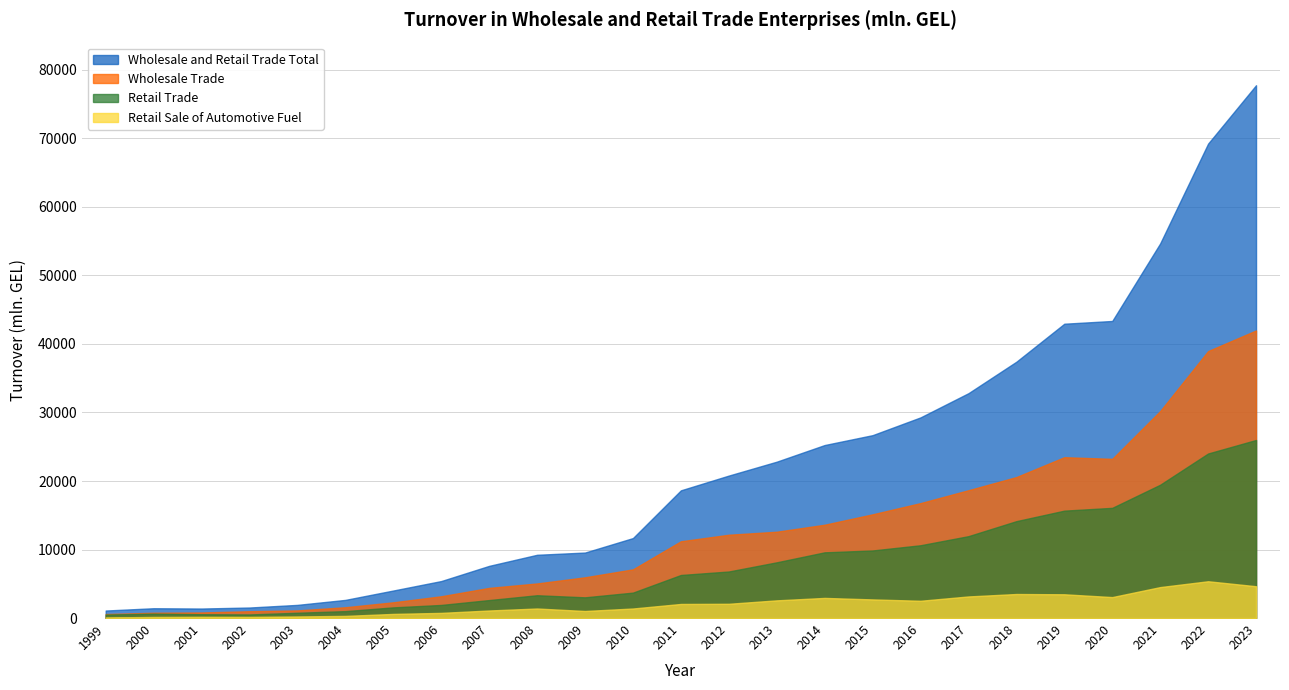

True or false: Wholesale Trade and Retail Sale of Automotive Fuel cross at least once.

False